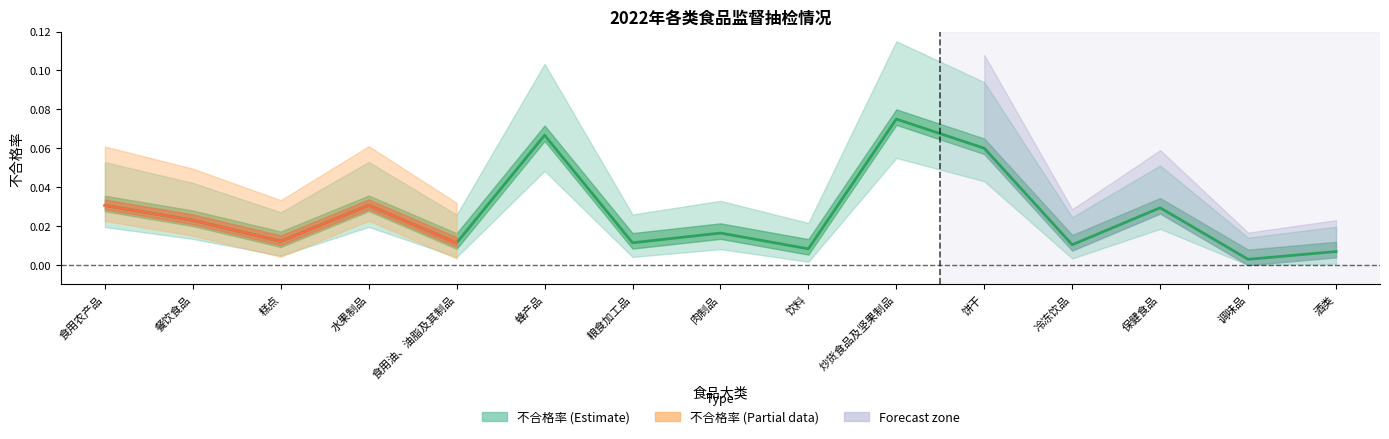

What is the highest value of the 不合格率 (Estimate) series?

0.1